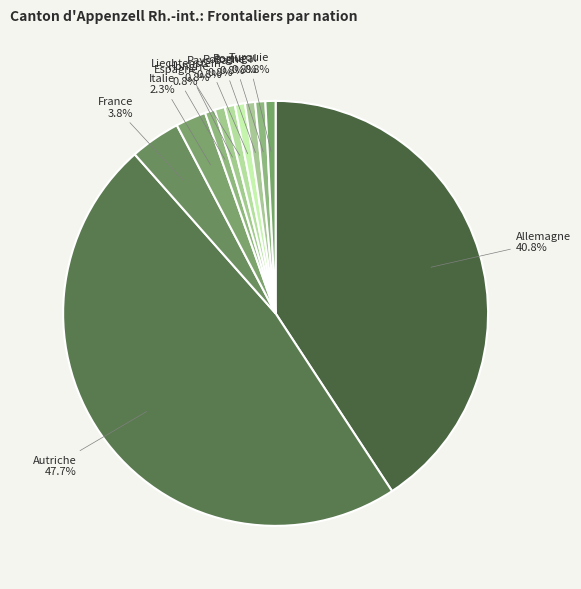

Approximately how many times larger is the value at Autriche compared to Portugal?

62.0